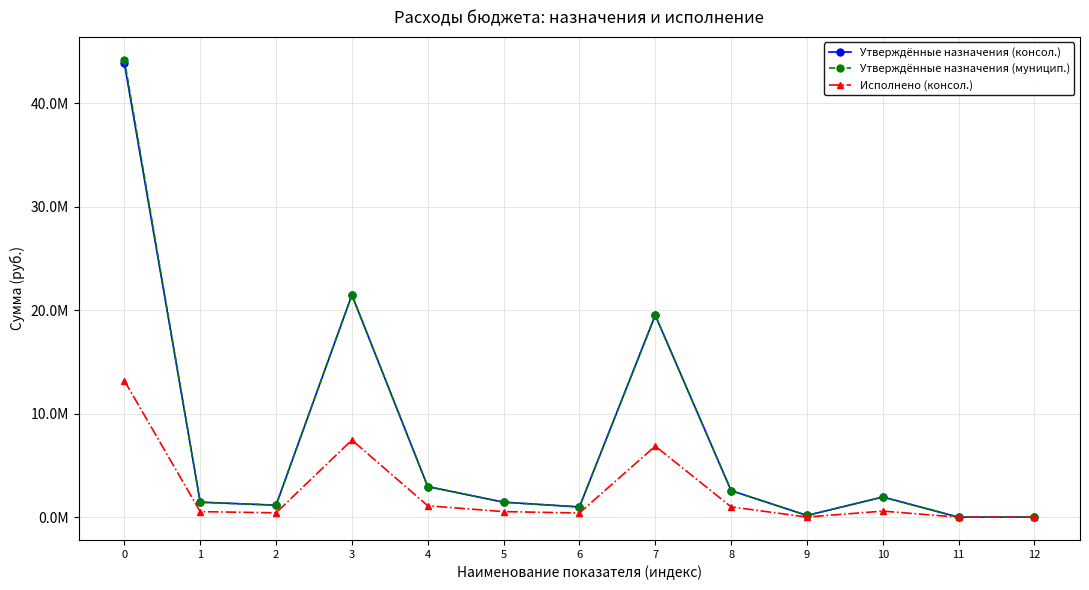

Which category has the lowest value across all series?

11